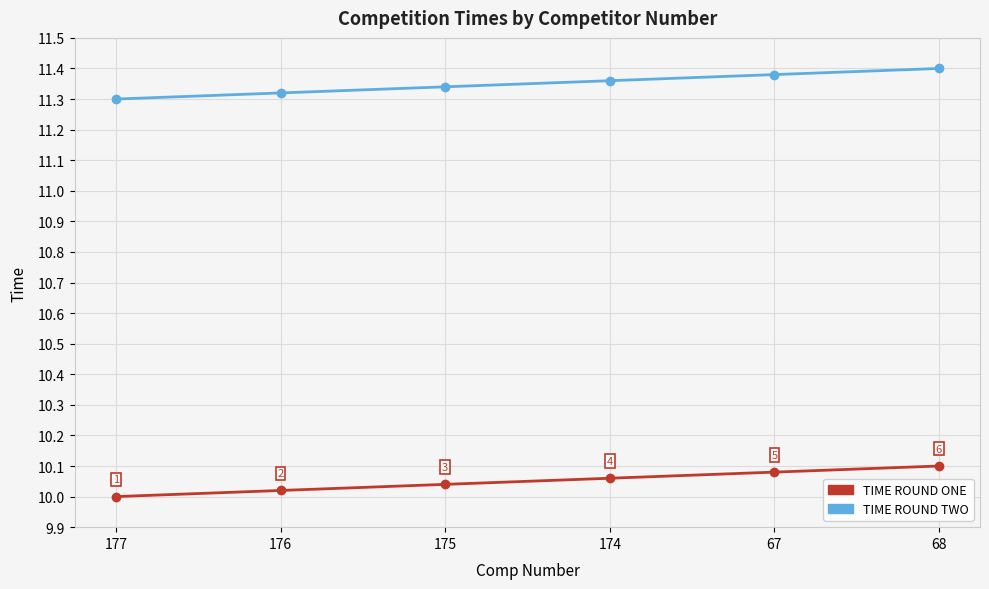

What is the label of the 6th point from the left?

68